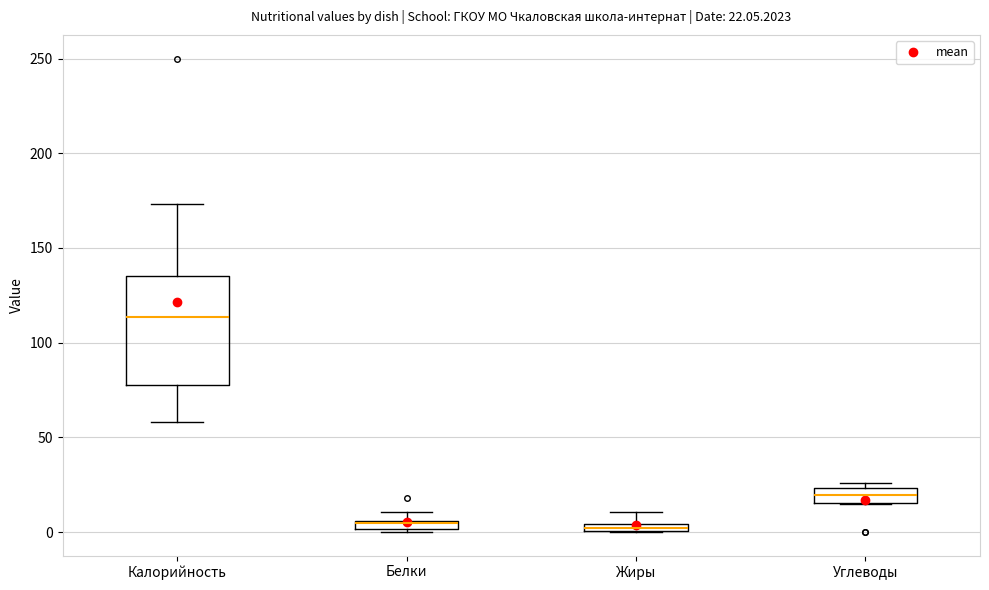

Which box is the tallest, from its lower edge to its upper edge?

Калорийность